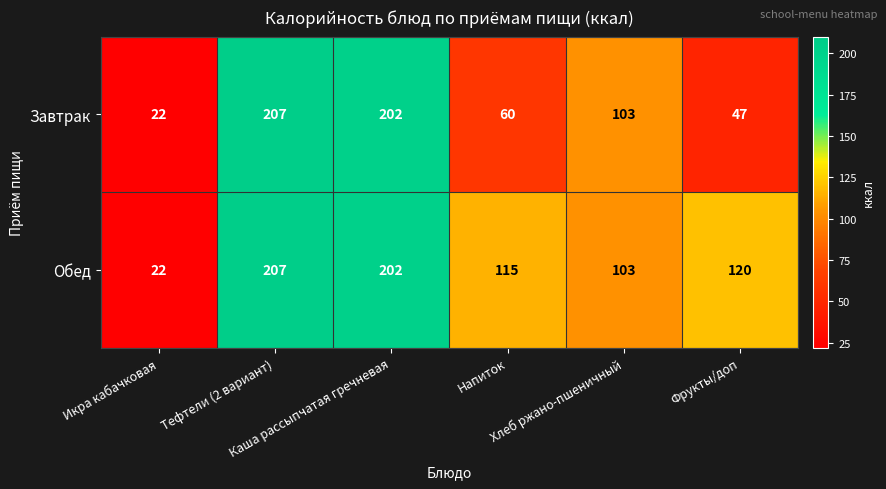

Count the number of categories in the chart.

6